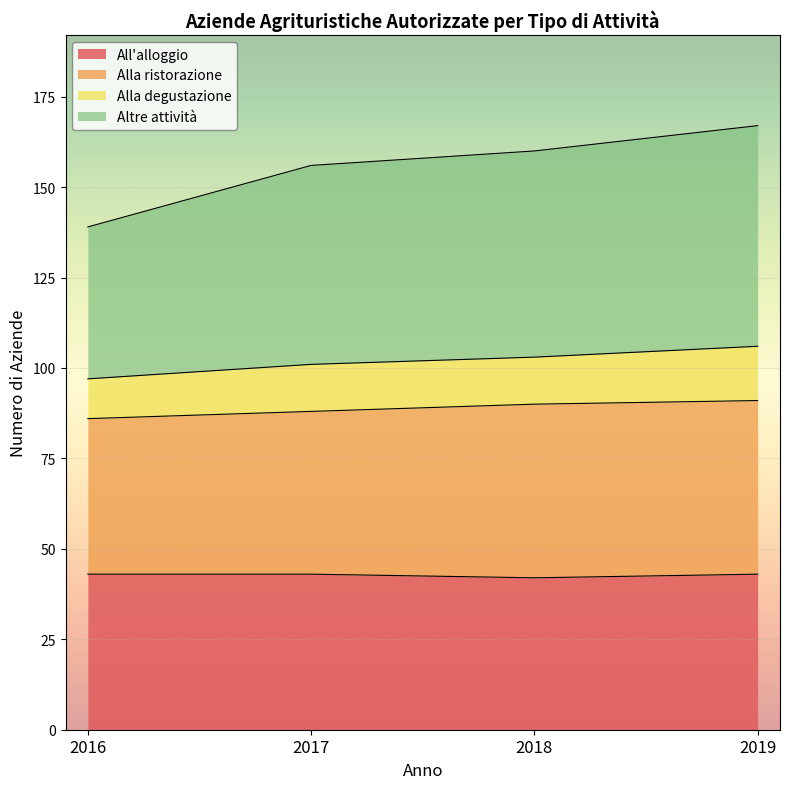

True or false: Alla ristorazione and All'alloggio cross at least once.

False